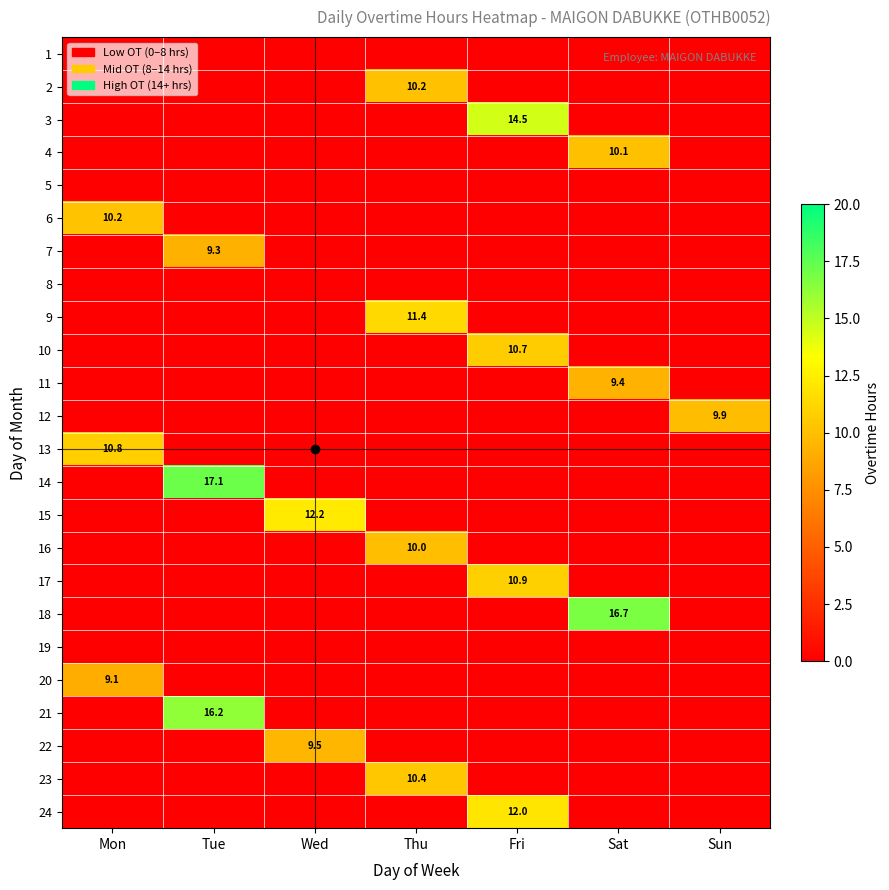

The 2 series shows 10.2 at Thu. True or false?

True